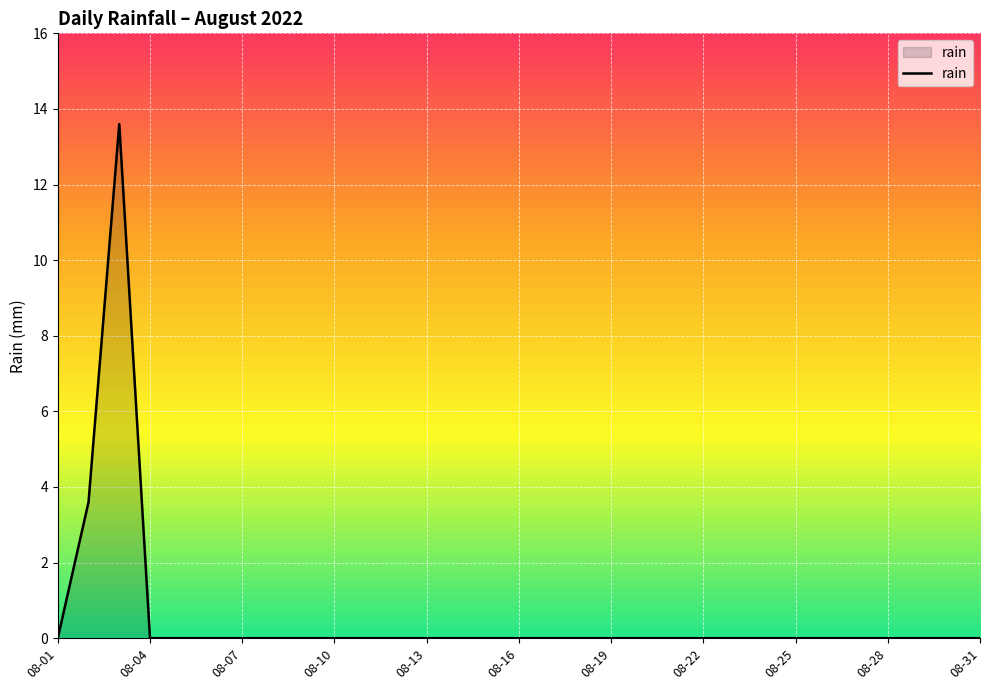

What is the greatest value displayed?

13.6